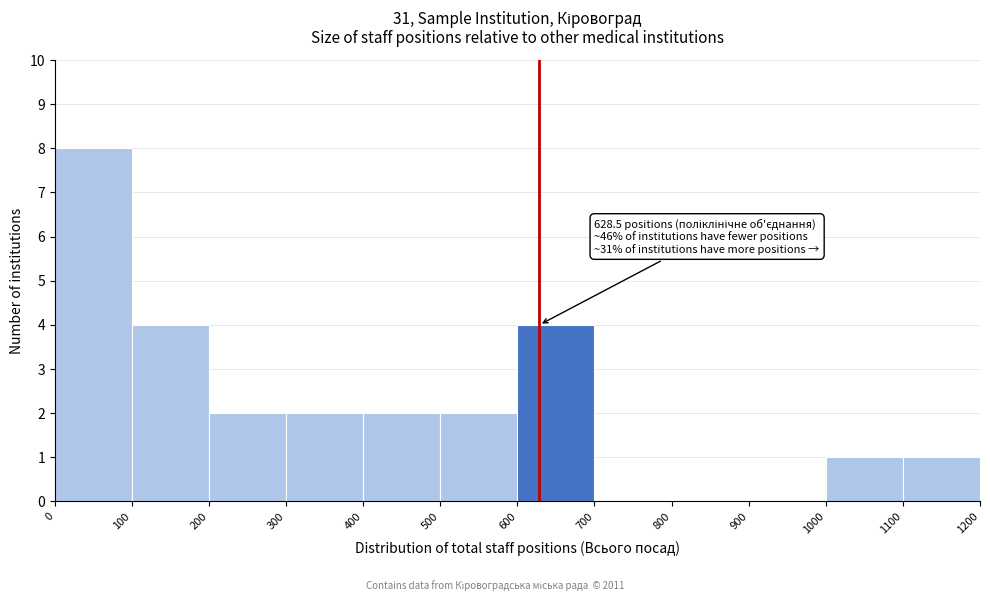

Which range on the x-axis has the tallest bar?

0 to 100